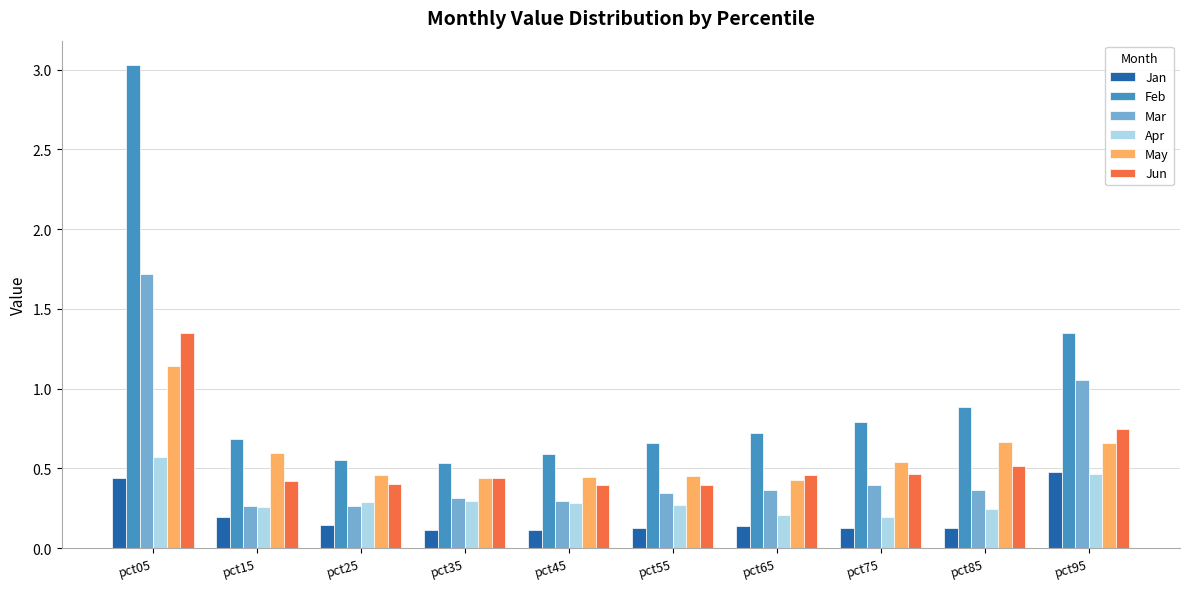

Between pct15 and pct95, which series saw the biggest shift?

Mar